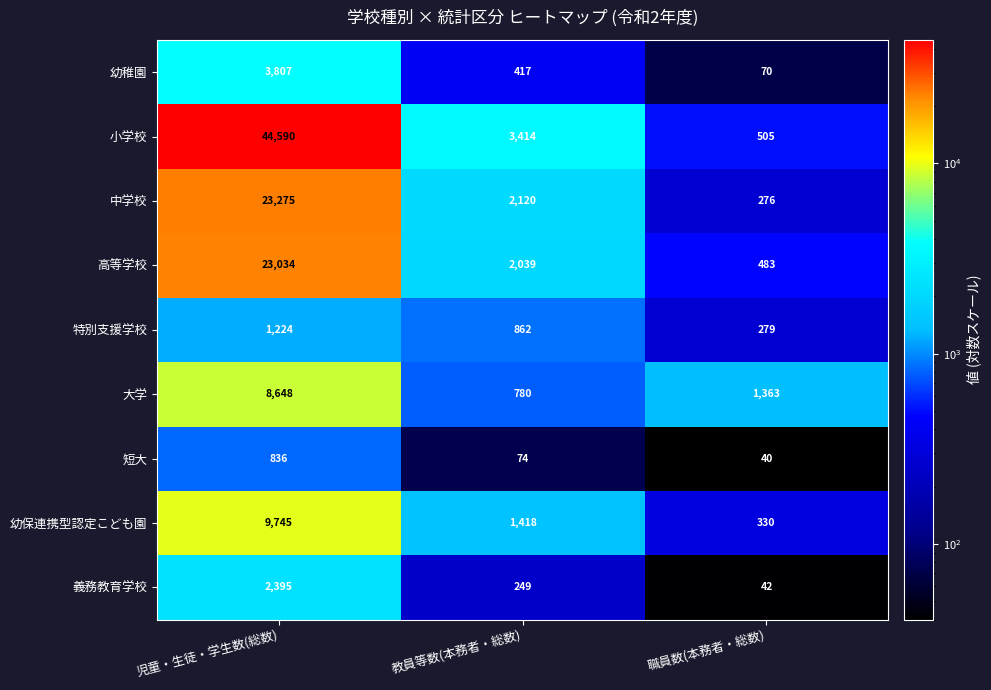

List the series in order of their peak value, lowest first.

短大, 特別支援学校, 義務教育学校, 幼稚園, 大学, 幼保連携型認定こども園, 高等学校, 中学校, 小学校